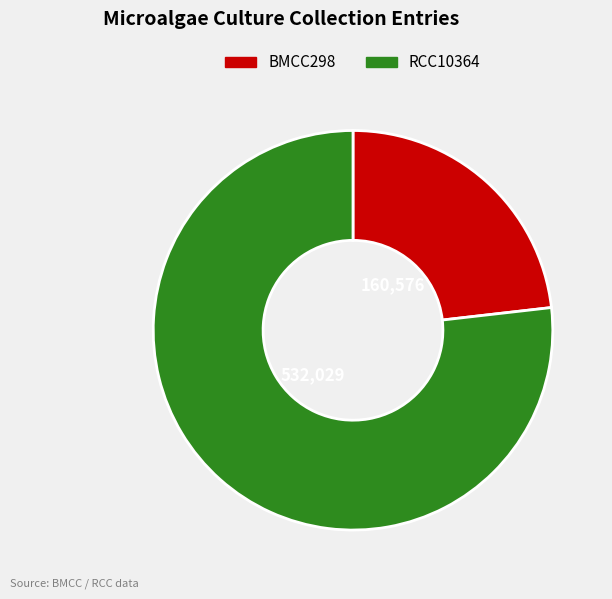

How many slices are in this pie chart?

2